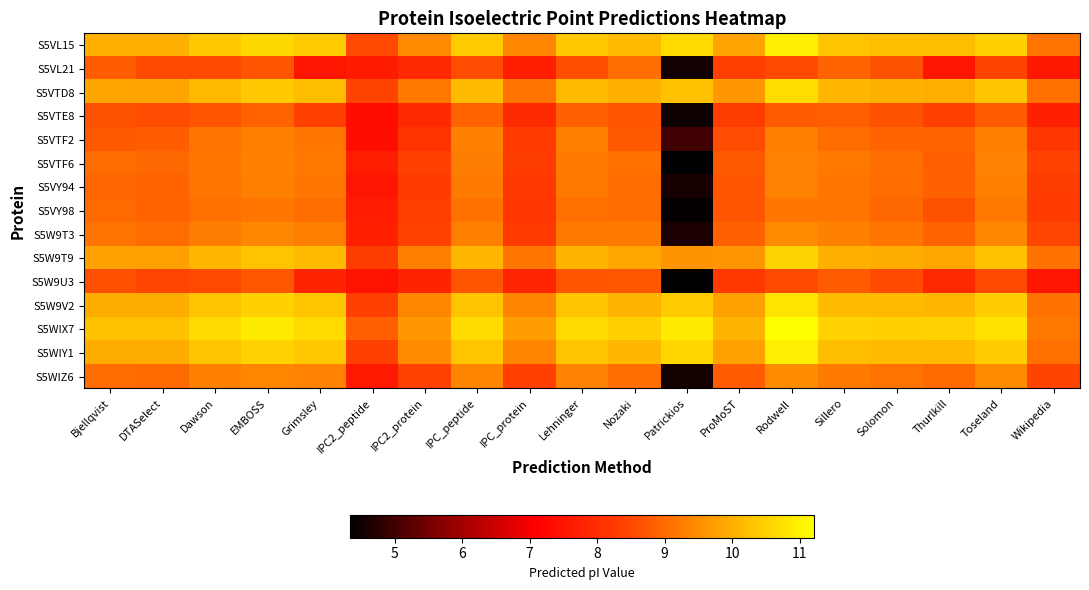

Which series has the largest total across all categories?

S5WIX7